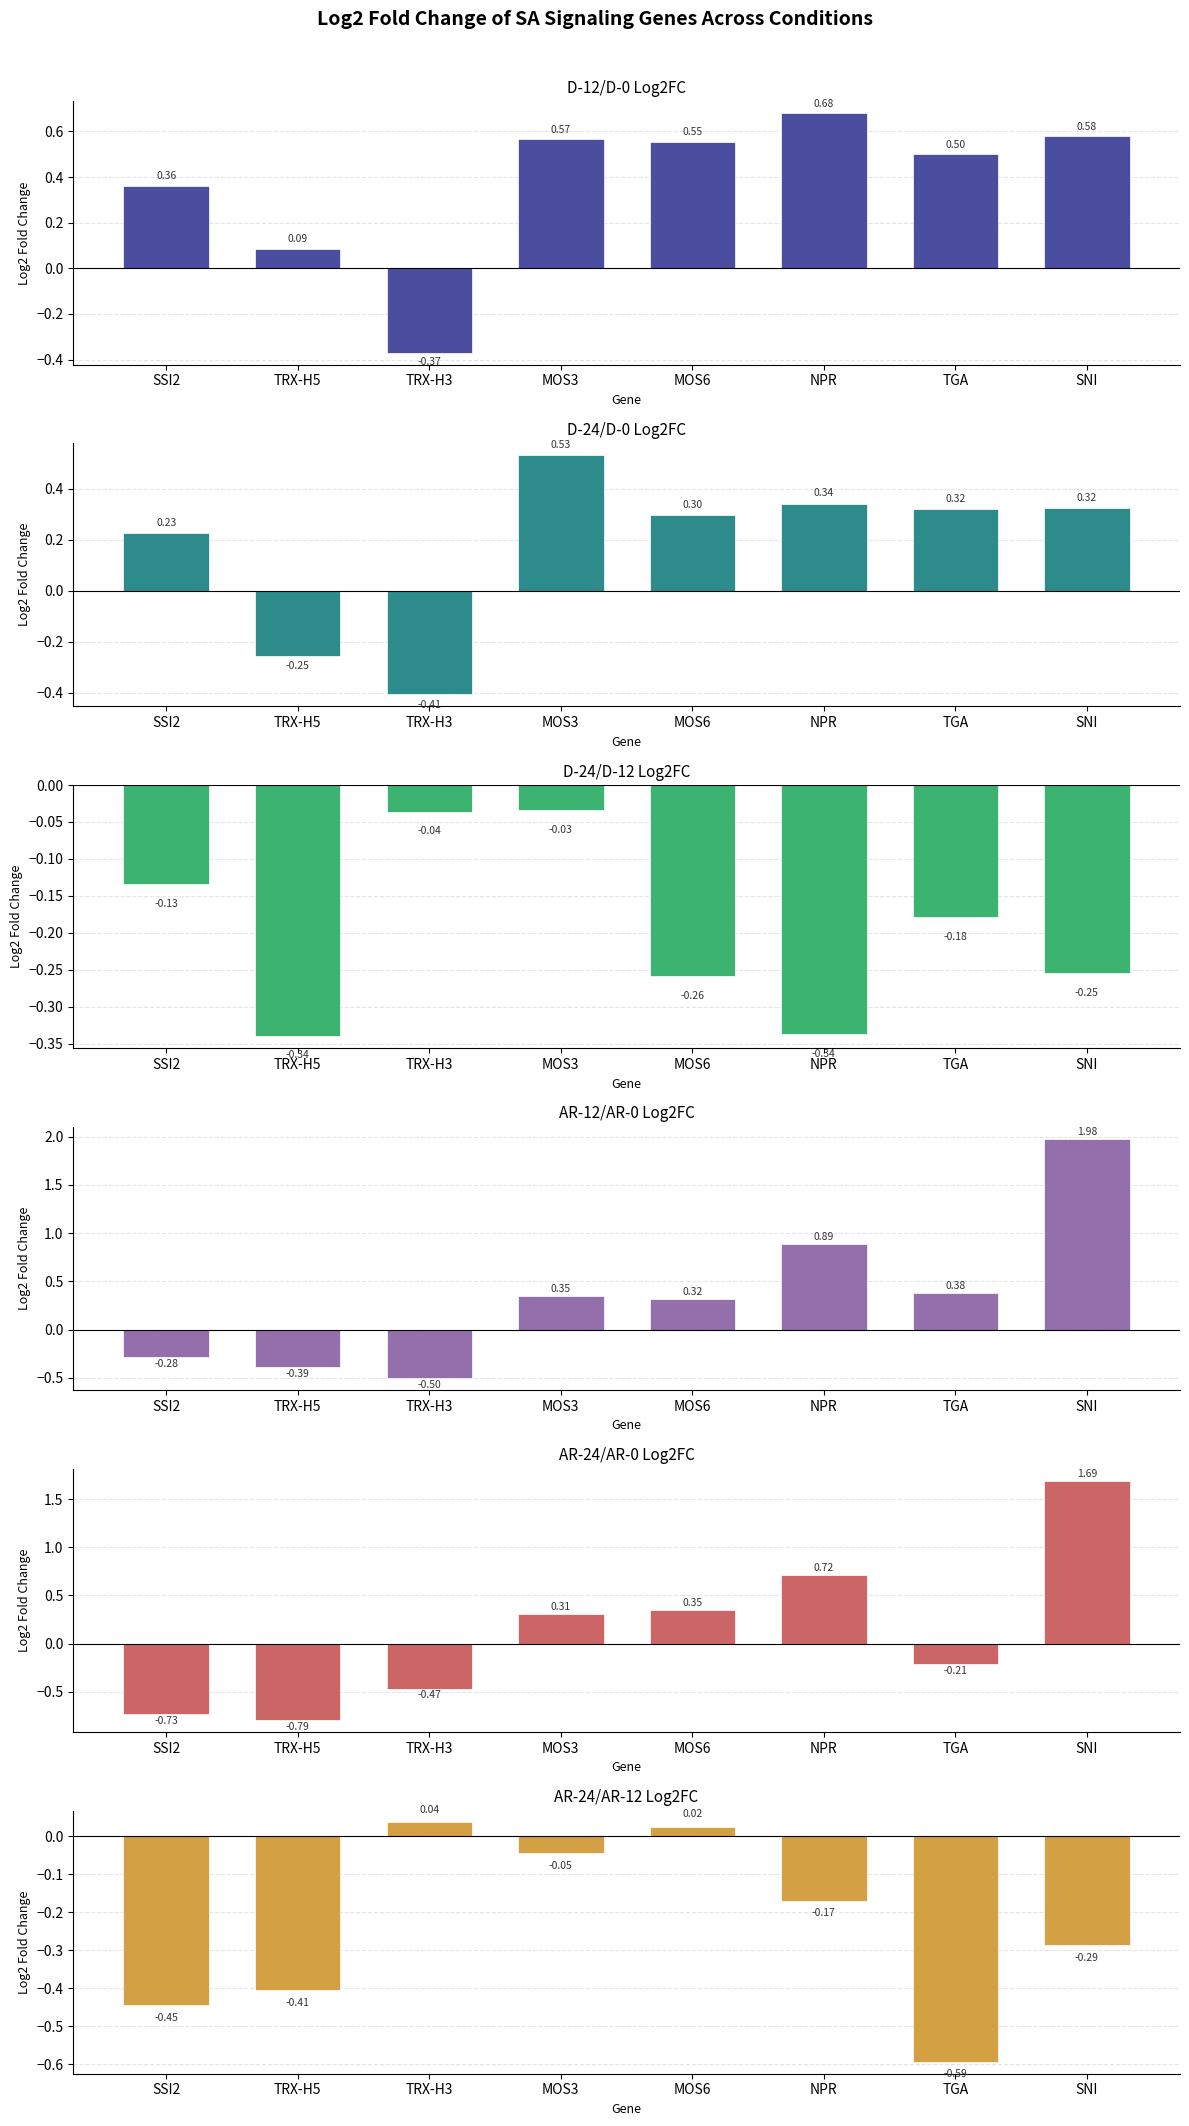

At TGA, list the series in order from smallest to largest.

AR-24/AR-12 Log2FC, AR-24/AR-0 Log2FC, D-24/D-12 Log2FC, D-24/D-0 Log2FC, AR-12/AR-0 Log2FC, D-12/D-0 Log2FC